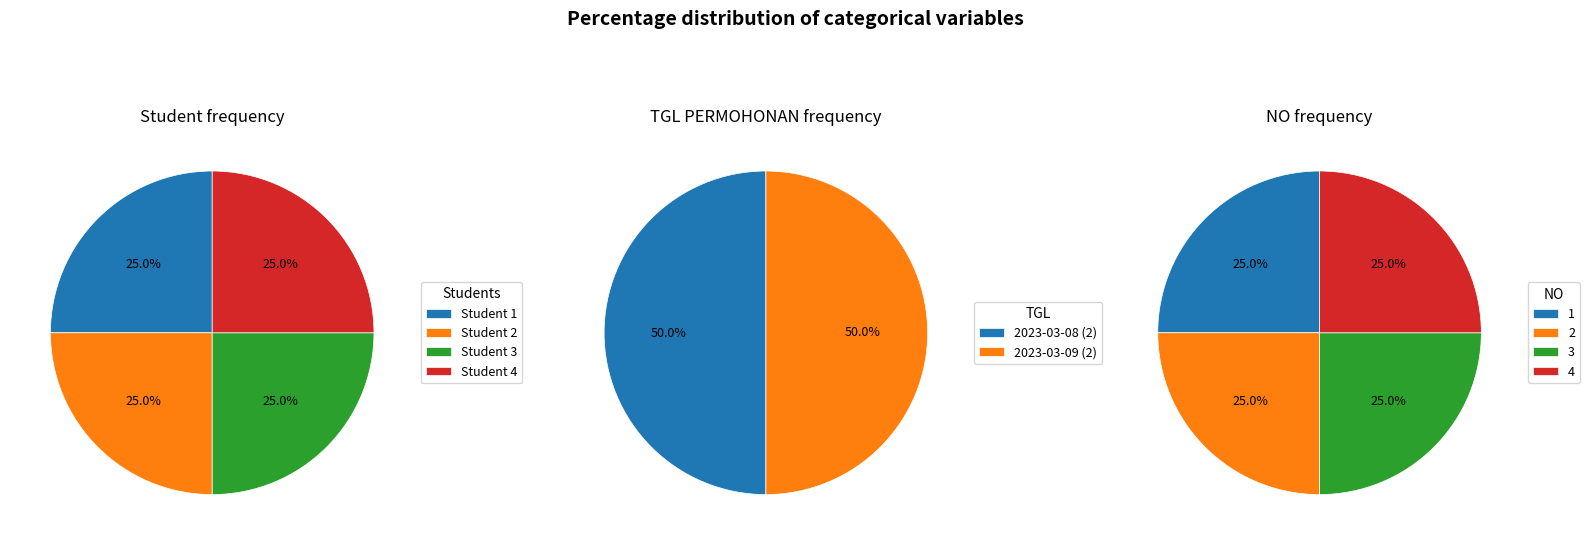

How many segments does this pie chart have?

4